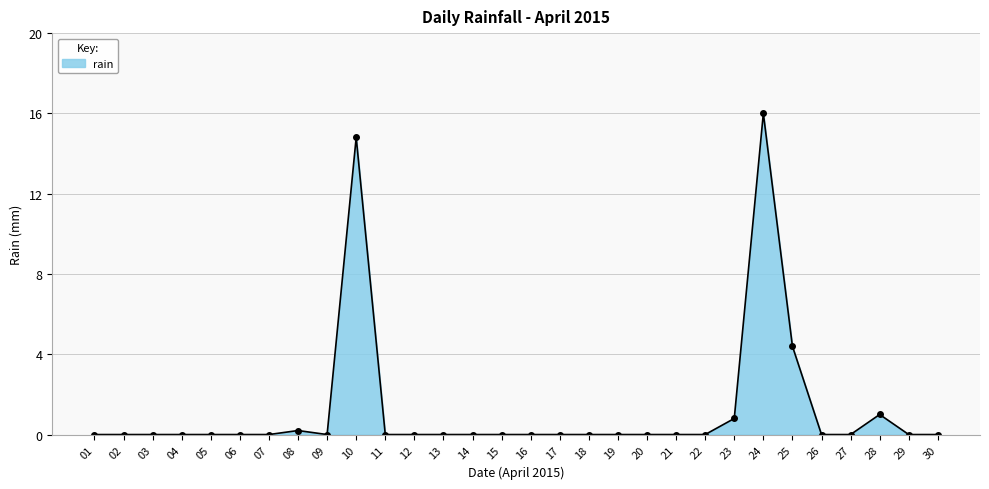

At which label is the value closest to 8?

25